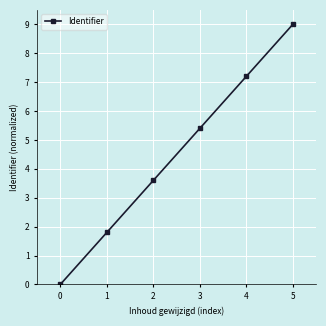

What is the difference between the values at 0 and 1?

1.8